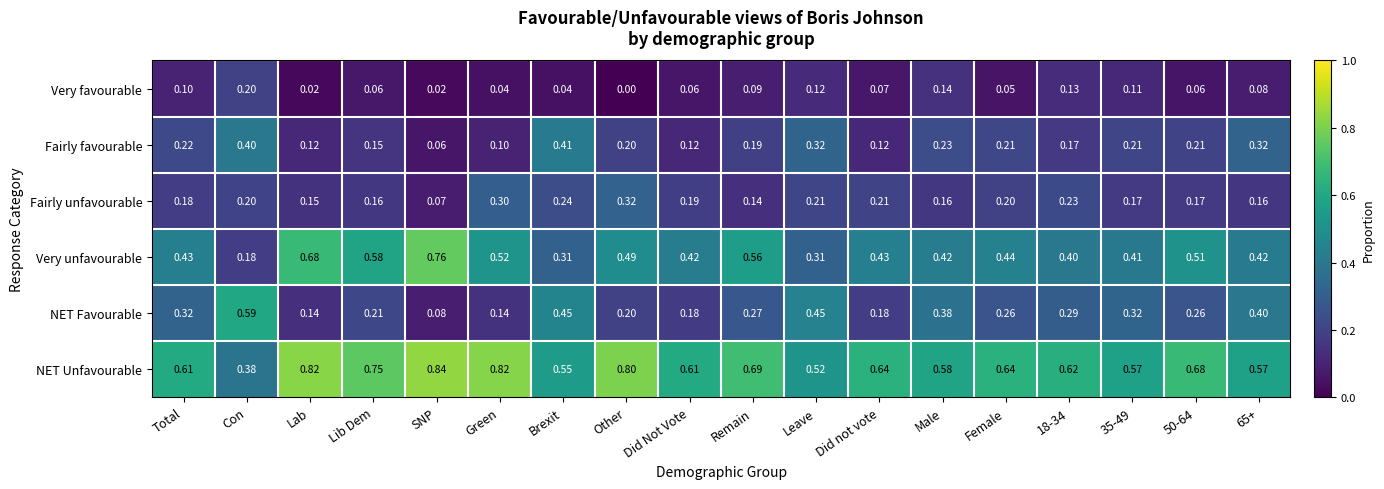

Rank the series at Lib Dem from lowest to highest value.

Very favourable, Fairly favourable, Fairly unfavourable, NET Favourable, Very unfavourable, NET Unfavourable